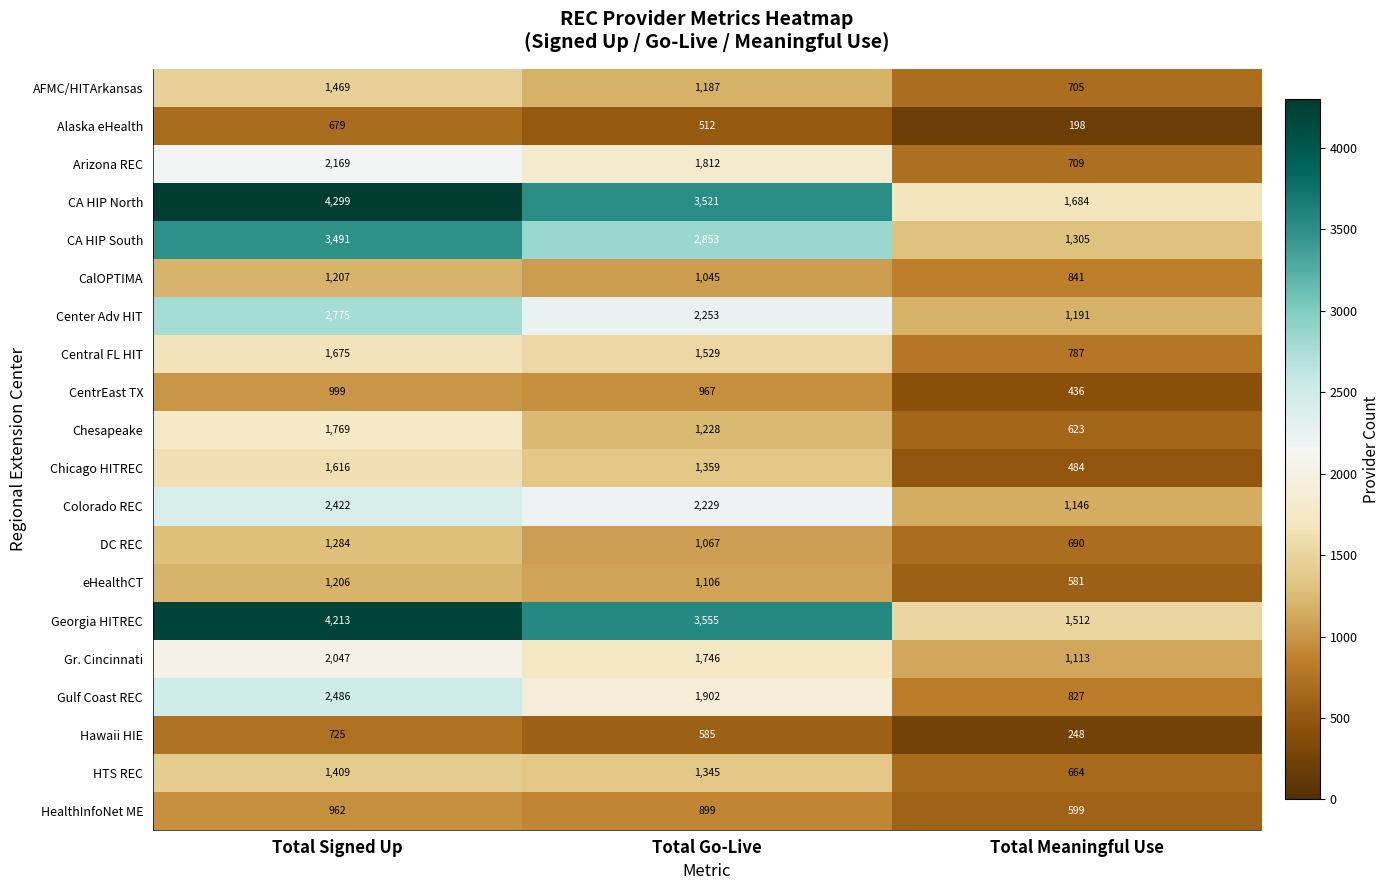

At which category does the chart reach its minimum across all series?

Total Meaningful Use